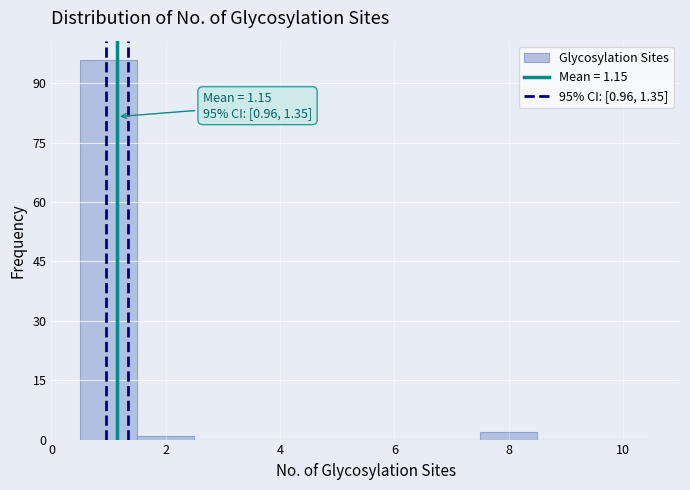

Over which range of the x-axis is the bar tallest?

0.5 to 1.5